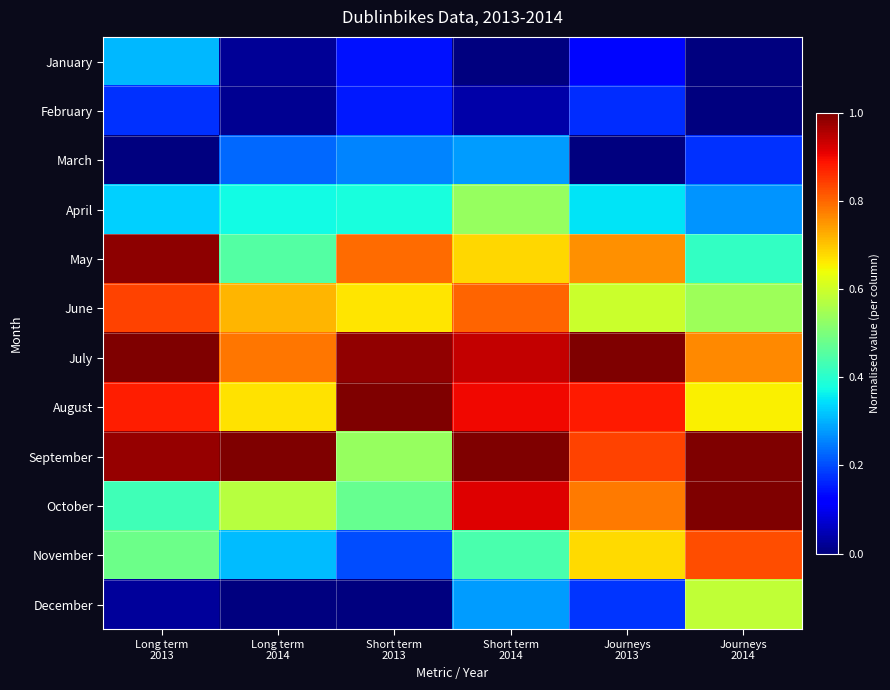

Reading left to right, list all the values displayed in this chart.

January: Long term
2013=0.3	Long term
2014=0.0	Short term
2013=0.1	Short term
2014=0.0	Journeys
2013=0.1	Journeys
2014=0.0
February: Long term
2013=0.2	Long term
2014=0.0	Short term
2013=0.2	Short term
2014=0.0	Journeys
2013=0.2	Journeys
2014=0.0
March: Long term
2013=0.0	Long term
2014=0.2	Short term
2013=0.3	Short term
2014=0.3	Journeys
2013=0.0	Journeys
2014=0.2
April: Long term
2013=0.3	Long term
2014=0.4	Short term
2013=0.4	Short term
2014=0.5	Journeys
2013=0.3	Journeys
2014=0.3
May: Long term
2013=1.0	Long term
2014=0.5	Short term
2013=0.8	Short term
2014=0.7	Journeys
2013=0.8	Journeys
2014=0.4
June: Long term
2013=0.8	Long term
2014=0.7	Short term
2013=0.7	Short term
2014=0.8	Journeys
2013=0.6	Journeys
2014=0.5
July: Long term
2013=1.0	Long term
2014=0.8	Short term
2013=1.0	Short term
2014=0.9	Journeys
2013=1.0	Journeys
2014=0.8
August: Long term
2013=0.9	Long term
2014=0.7	Short term
2013=1.0	Short term
2014=0.9	Journeys
2013=0.9	Journeys
2014=0.7
September: Long term
2013=1.0	Long term
2014=1.0	Short term
2013=0.5	Short term
2014=1.0	Journeys
2013=0.8	Journeys
2014=1.0
October: Long term
2013=0.4	Long term
2014=0.6	Short term
2013=0.5	Short term
2014=0.9	Journeys
2013=0.8	Journeys
2014=1.0
November: Long term
2013=0.5	Long term
2014=0.3	Short term
2013=0.2	Short term
2014=0.4	Journeys
2013=0.7	Journeys
2014=0.8
December: Long term
2013=0.0	Long term
2014=0.0	Short term
2013=0.0	Short term
2014=0.3	Journeys
2013=0.2	Journeys
2014=0.6